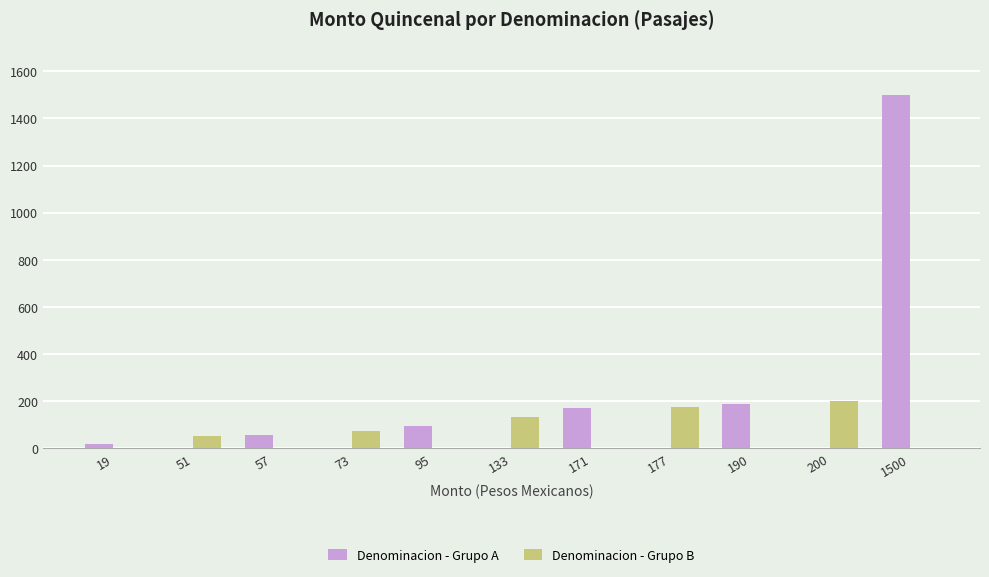

At which label does Denominacion - Grupo A reach its peak?

1500